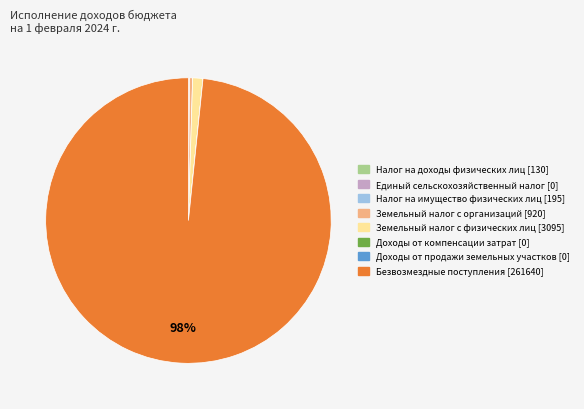

Between Безвозмездные поступления and Земельный налог с организаций, which is larger?

Безвозмездные поступления